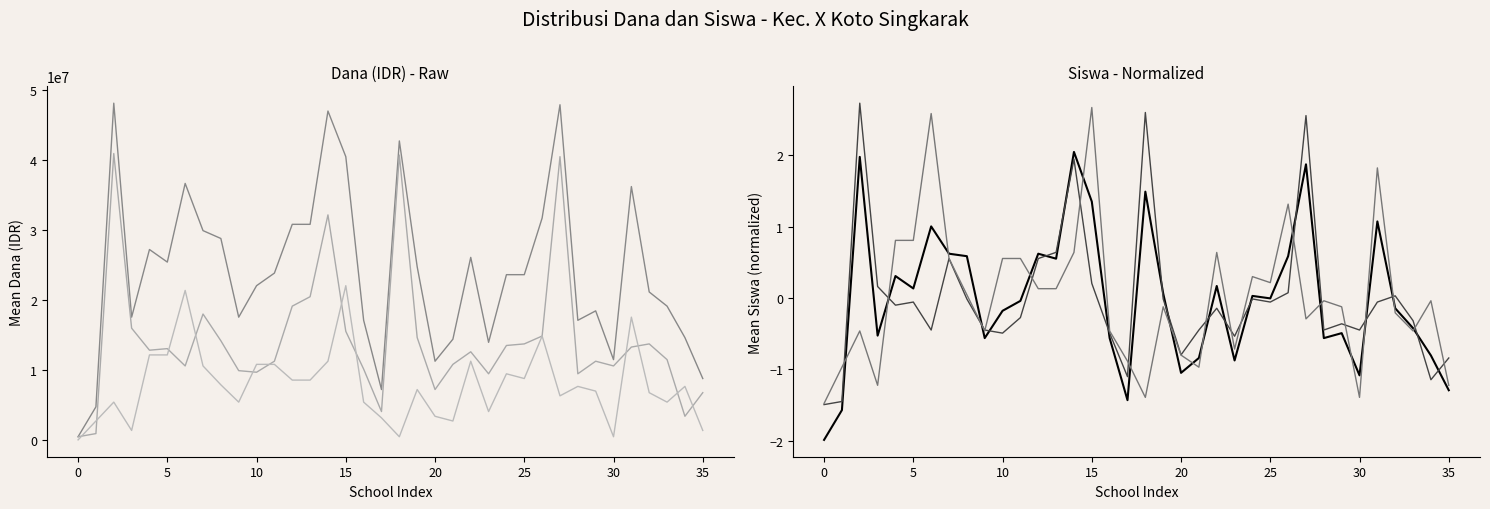

Rank the series by their maximum value, from lowest to highest.

Siswa Disalurkan, Siswa Aktivasi, Siswa Pemberian, Dana Aktivasi, Dana Pemberian, Dana Disalurkan